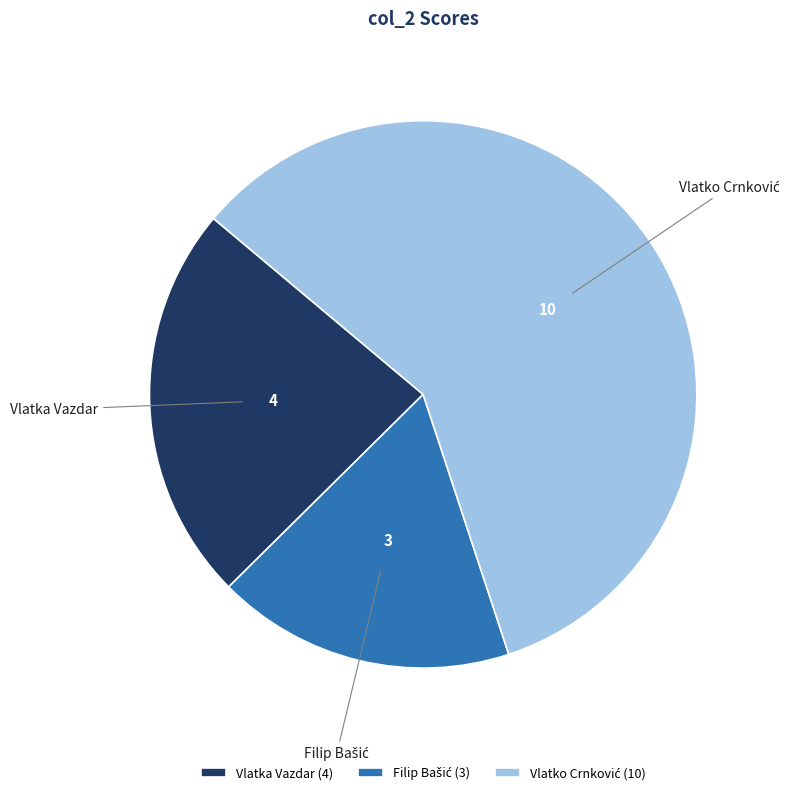

Is there any slice that represents more than half of the pie?

Yes